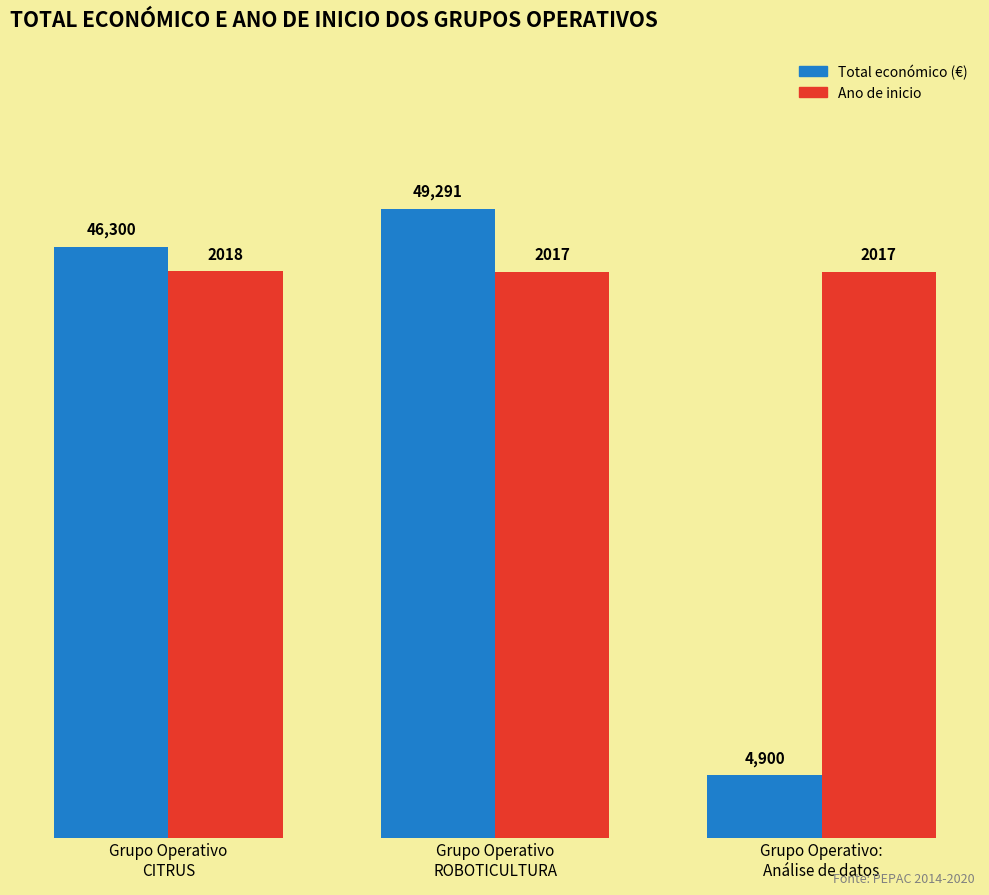

Rank the series by their maximum value, from lowest to highest.

Ano de inicio, Total económico (€)